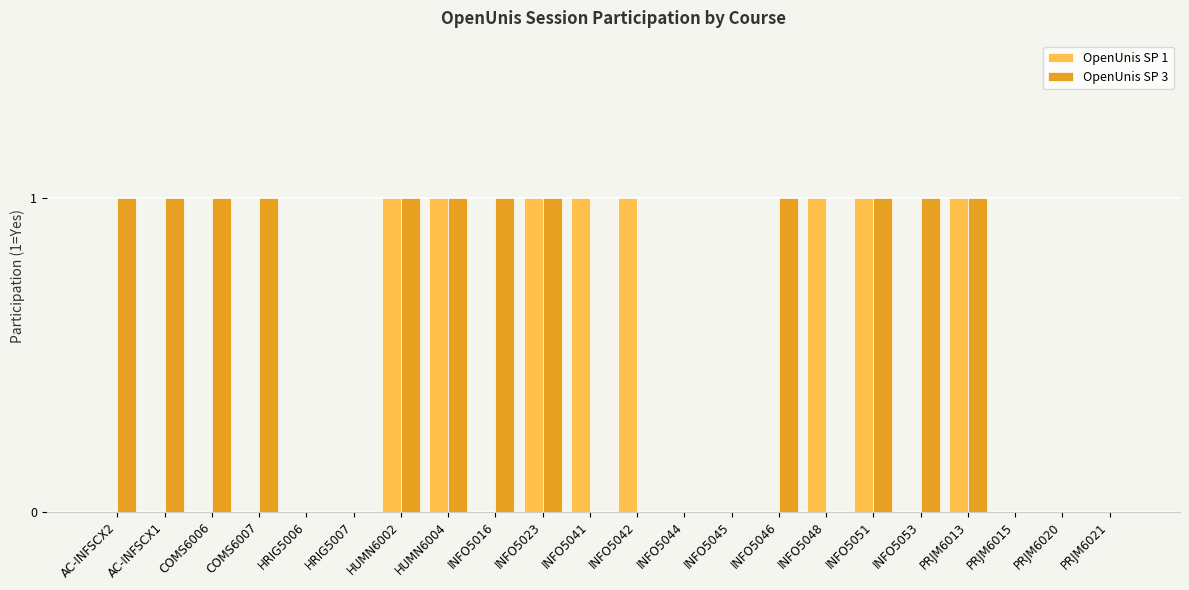

The value of OpenUnis SP 1 at INFO5046 is 0. True or false?

True